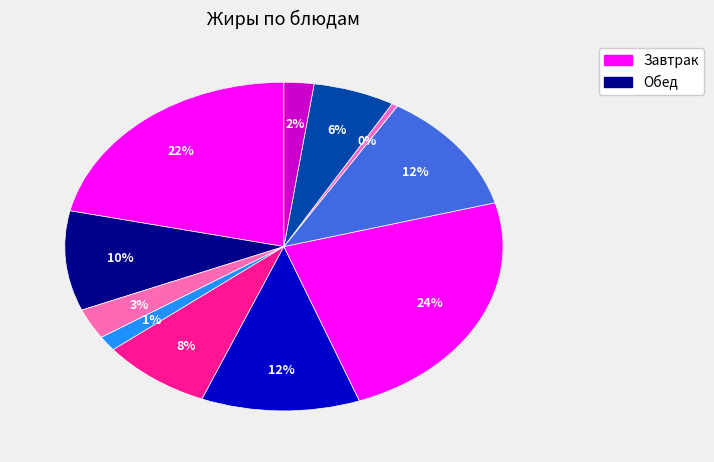

How many segments does this pie chart have?

11